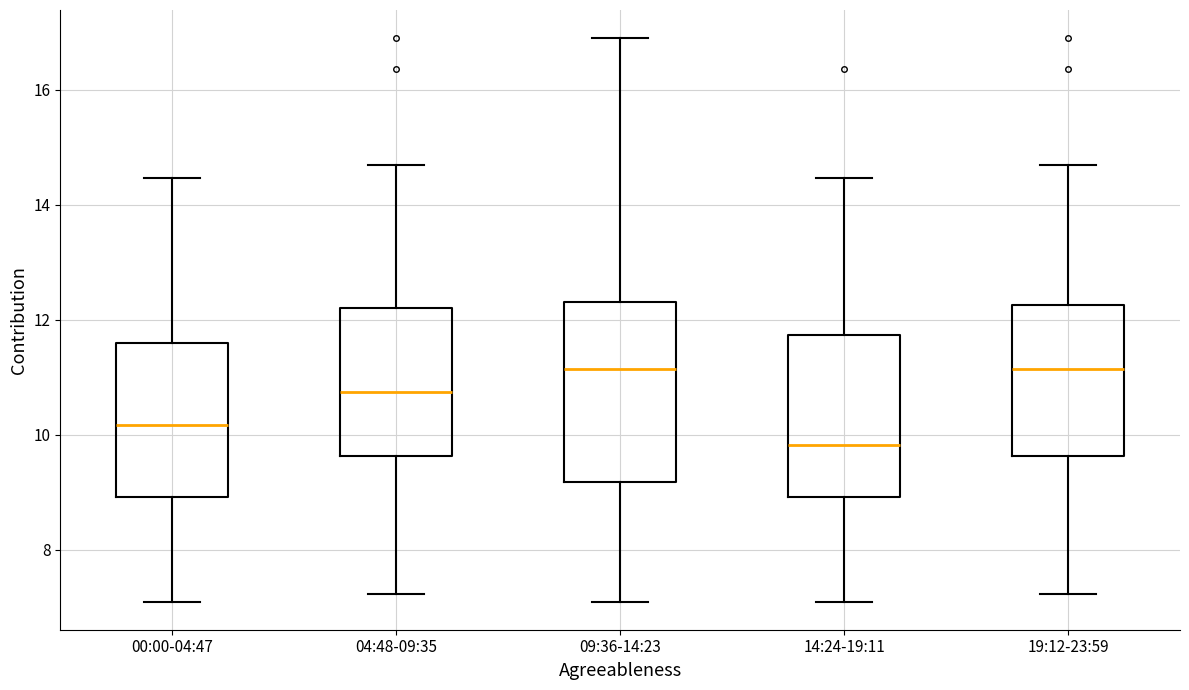

Where does the upper whisker of the box for 19:12-23:59 end on the y-axis? The values are not printed on the chart, so give them approximately, as read against the axis.

14.8